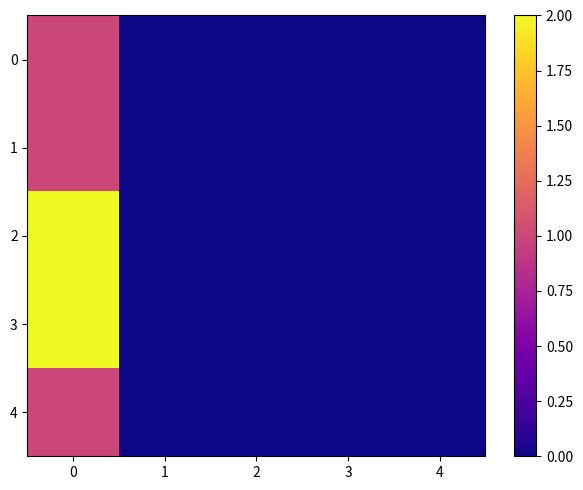

How many distinct data groups are displayed?

5